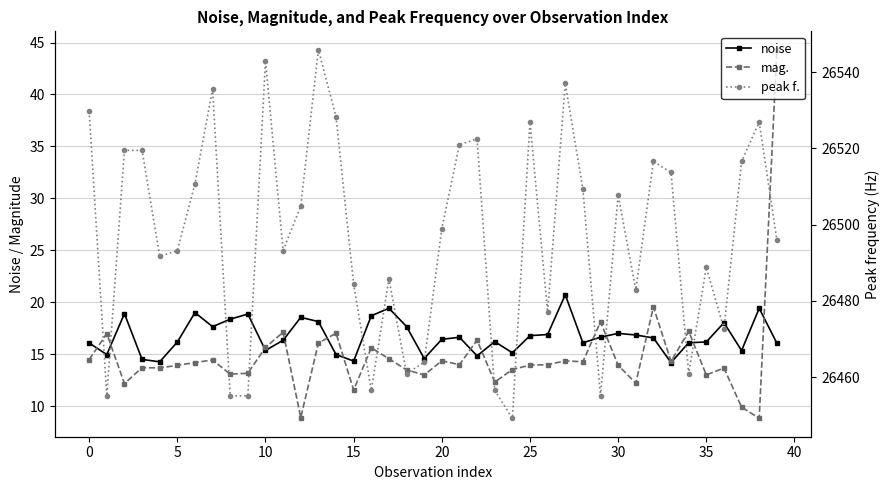

What is the total value across all series at 11?

26526.7